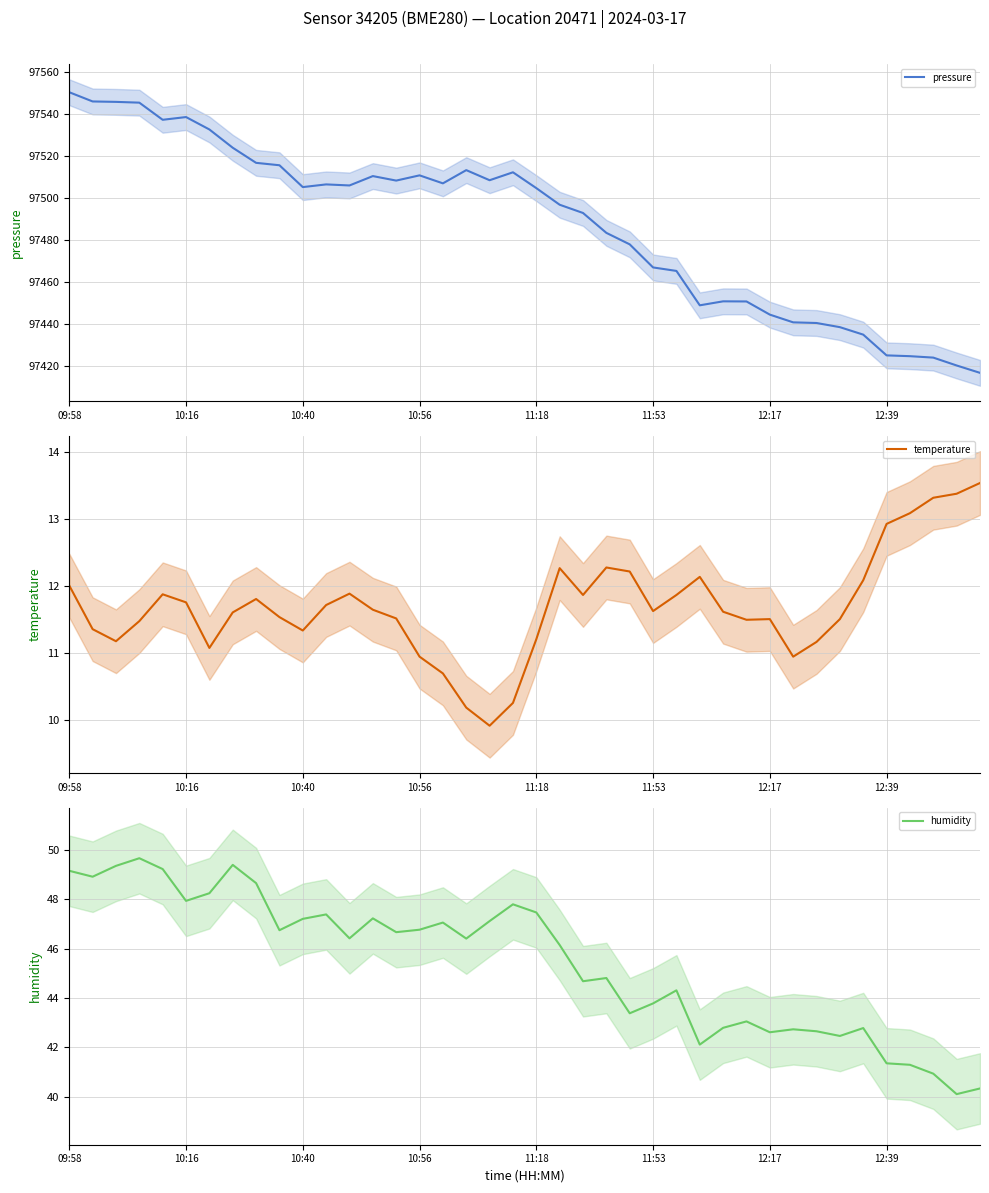

Between 19 and 23, which series saw the biggest shift?

pressure